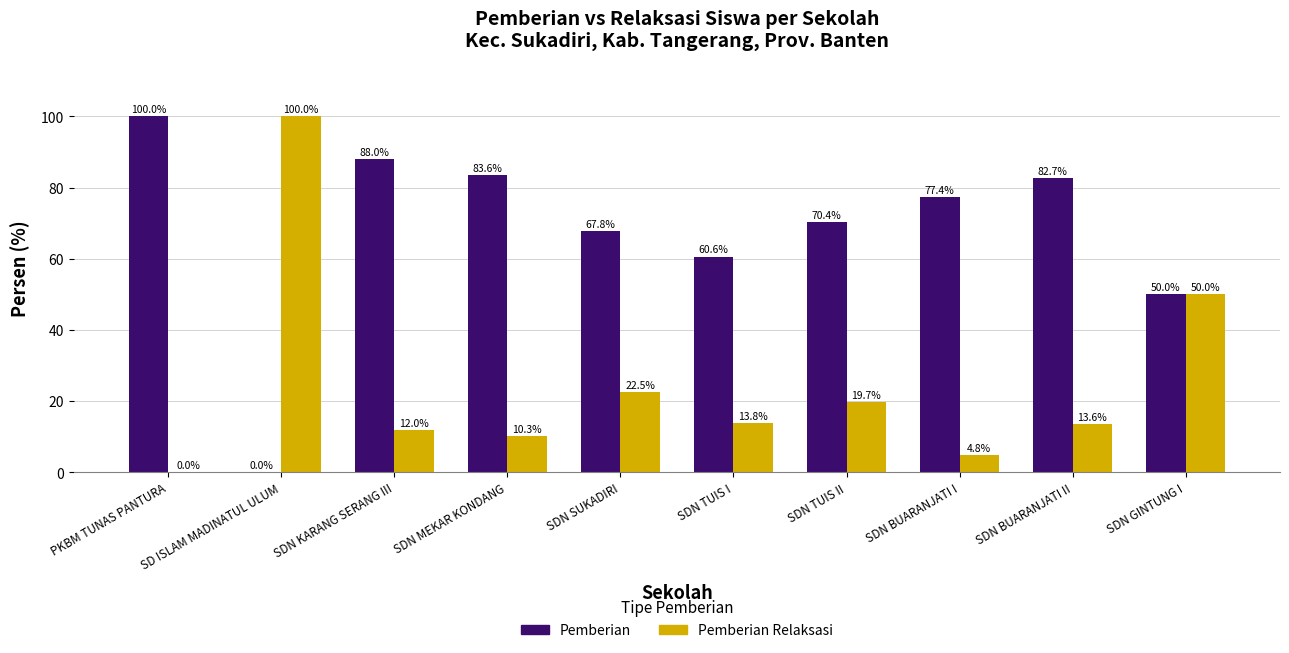

What is the total value across all series at SDN BUARANJATI II?

96.4